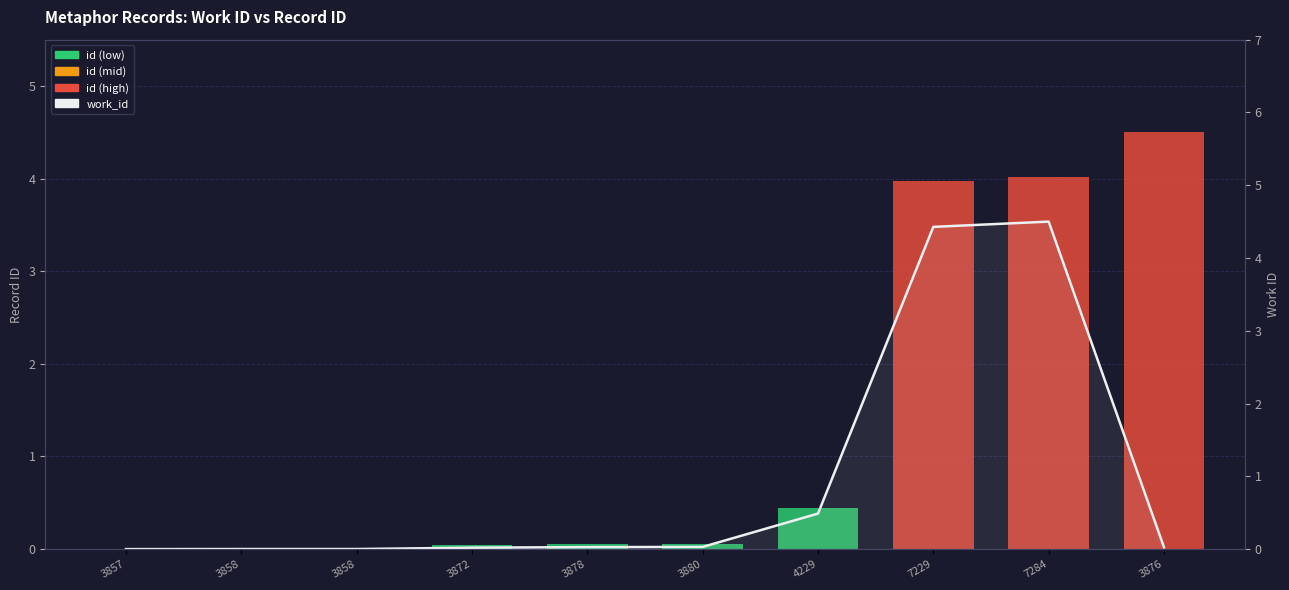

Which category has the highest value in the work_id series?

7284